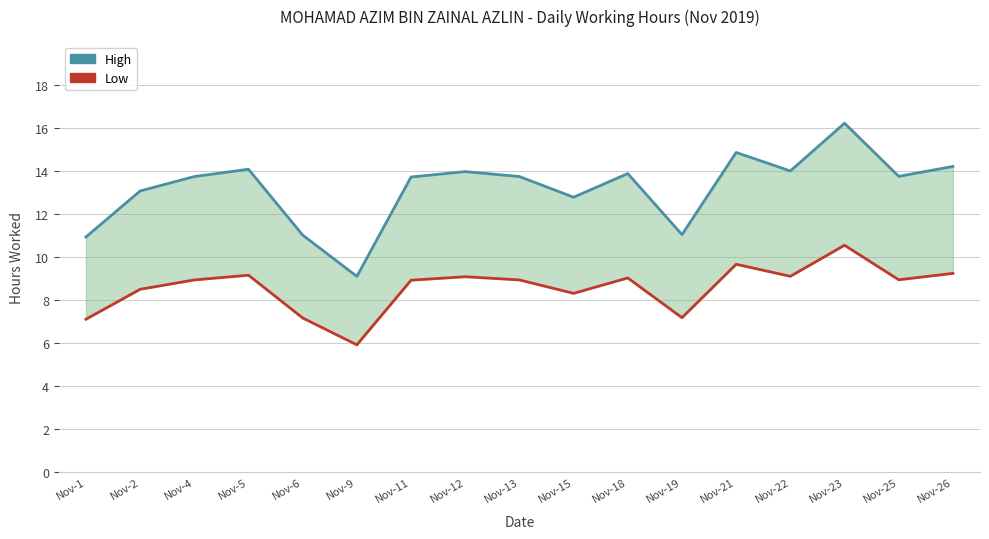

Read the Hours Worked (High) value at Nov-12.

14.0